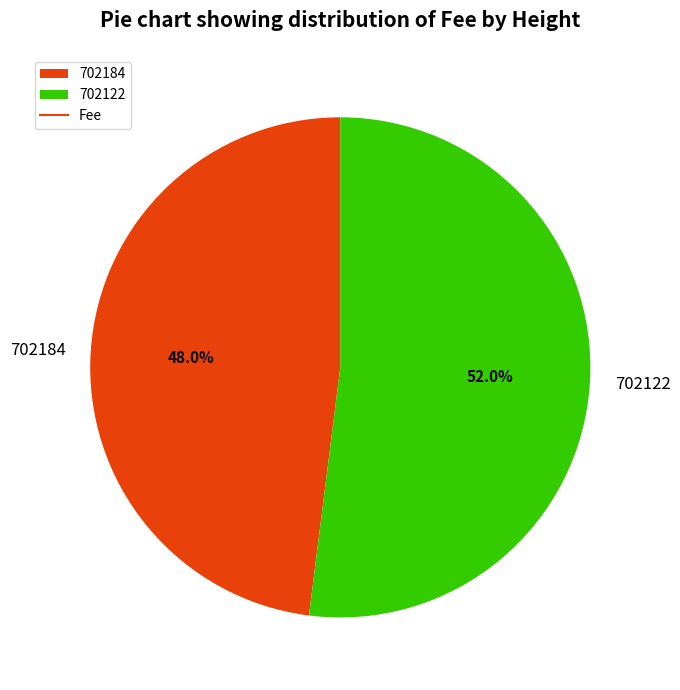

Which slice represents more than half of the pie?

702122